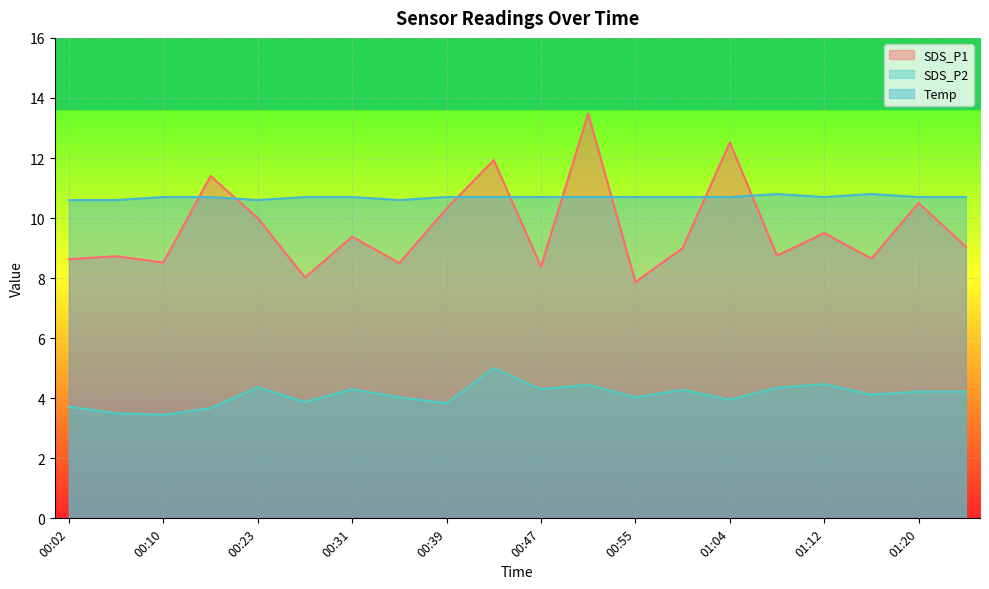

What position from the left is 00:43?

10